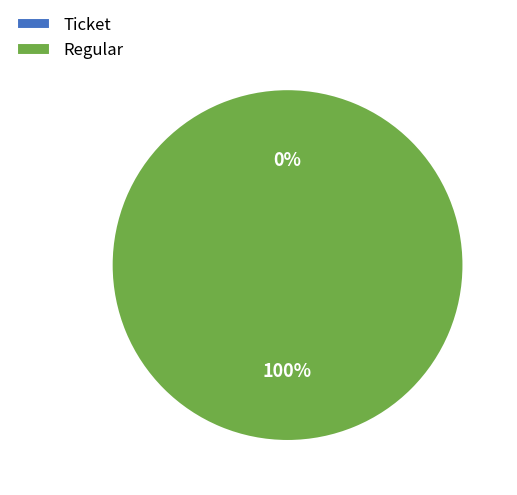

To the nearest percent, what is the combined percentage of Regular and Ticket?

100%